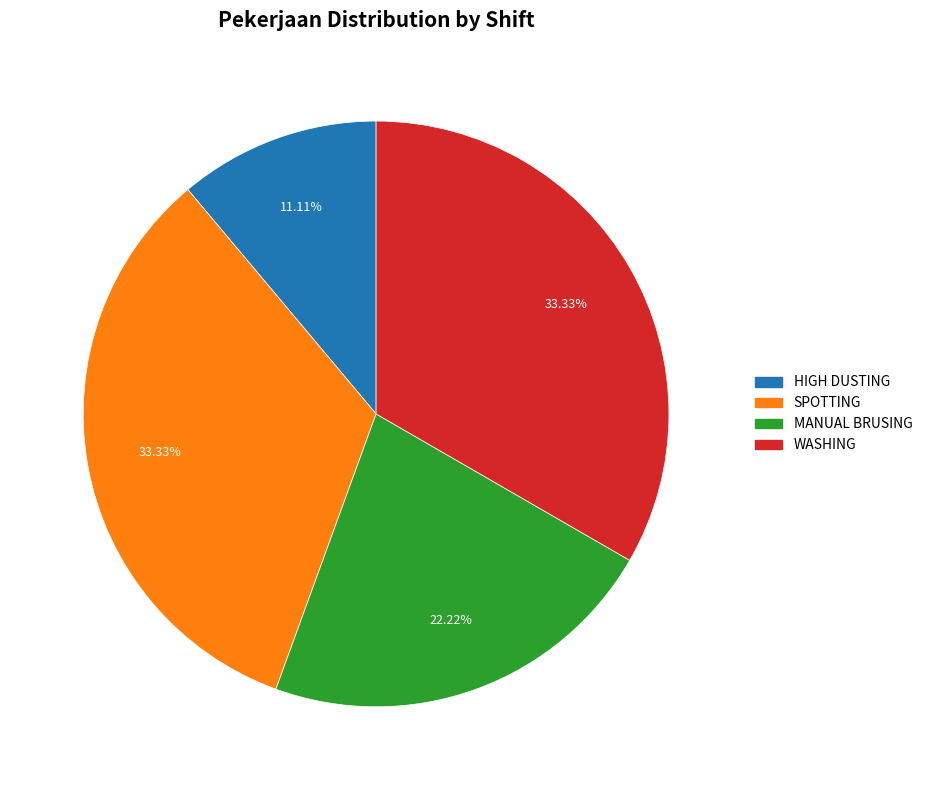

Does any single category account for the majority?

No